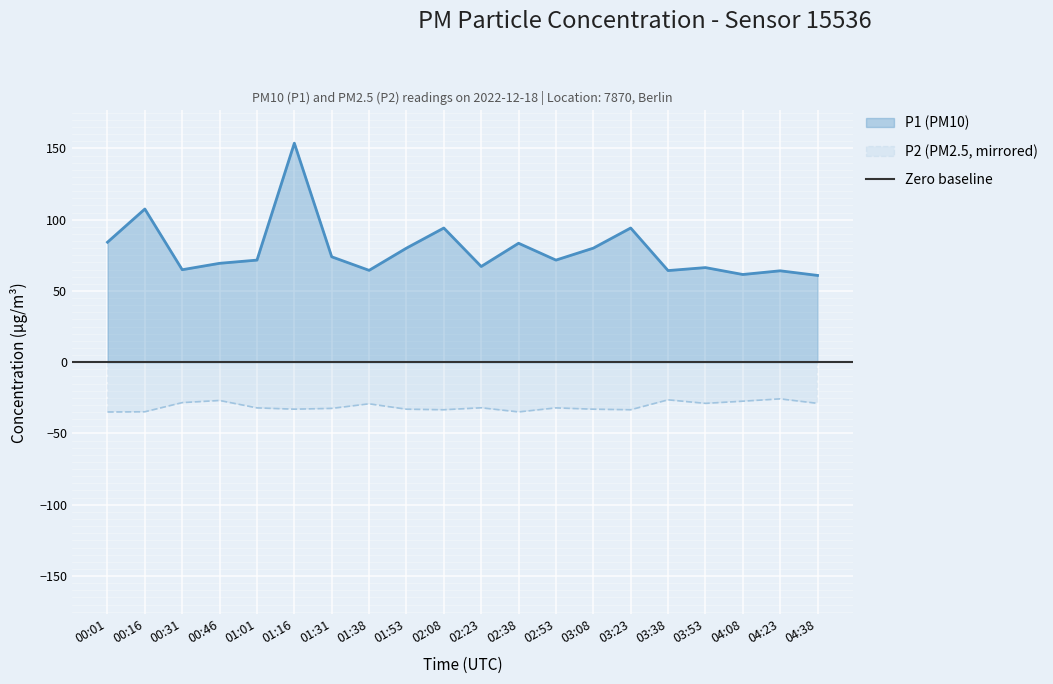

Does the chart display data point markers on the line(s)?

No